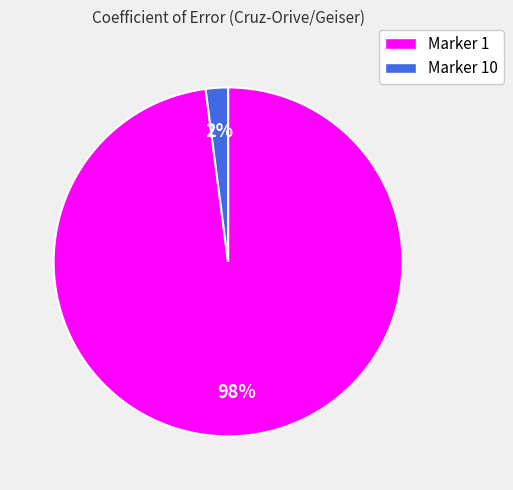

To the nearest percent, what is the difference between the Marker 10 and Marker 1 slice percentages?

96%